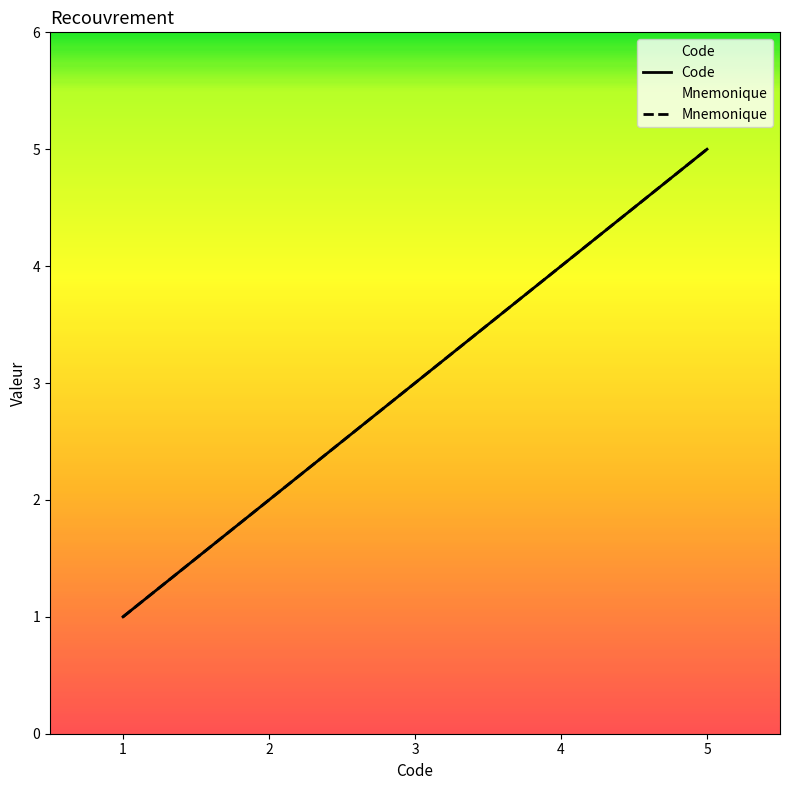

The value of Mnemonique at 2 is 2. True or false?

True